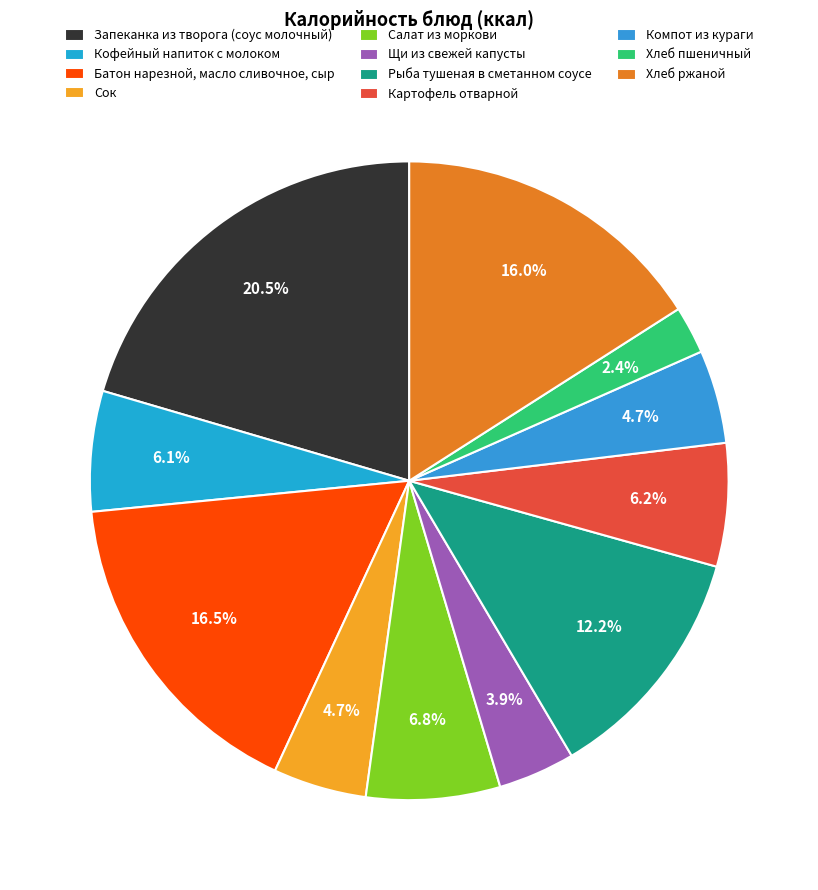

Is it true that Компот из кураги is 5% of the pie?

True